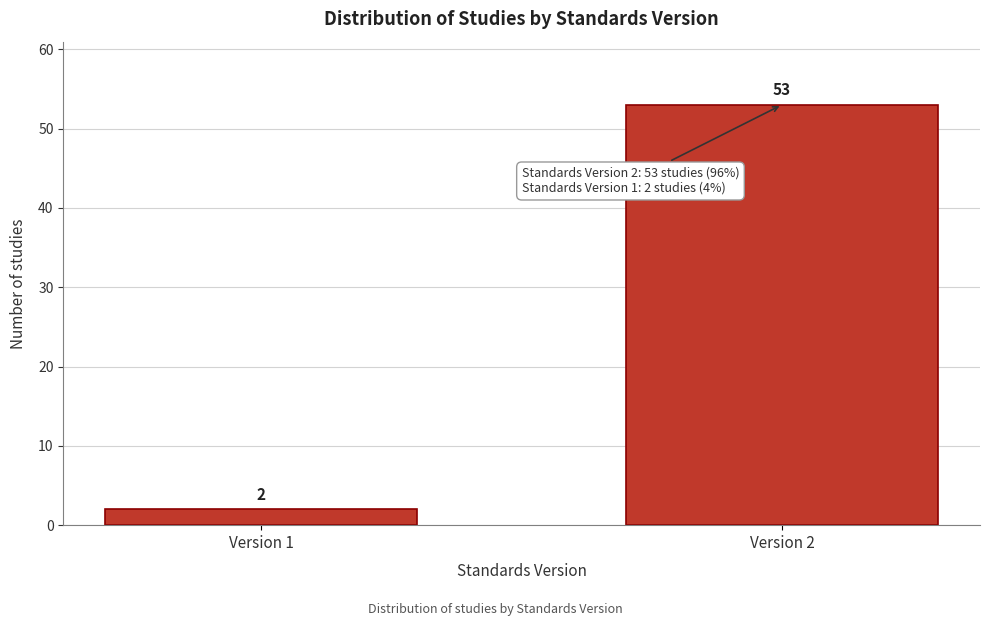

Reading left to right, transcribe all the data shown in this chart.

2	53